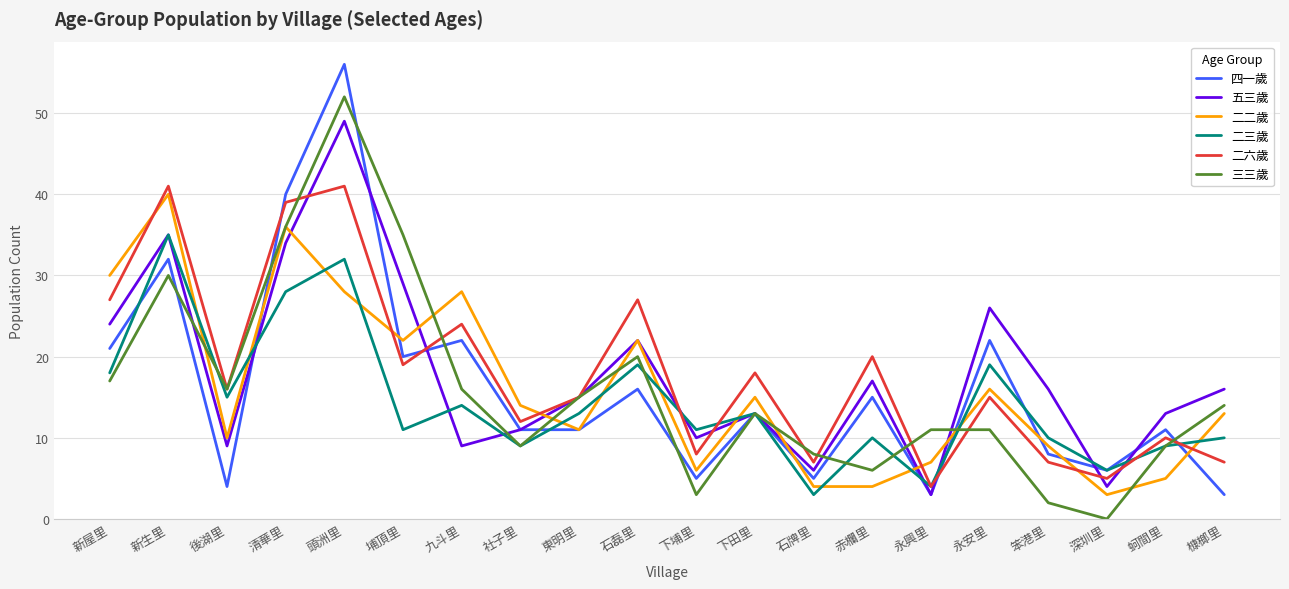

Which series ends up on top after the final intersection of 二六歲 and 四一歲?

二六歲